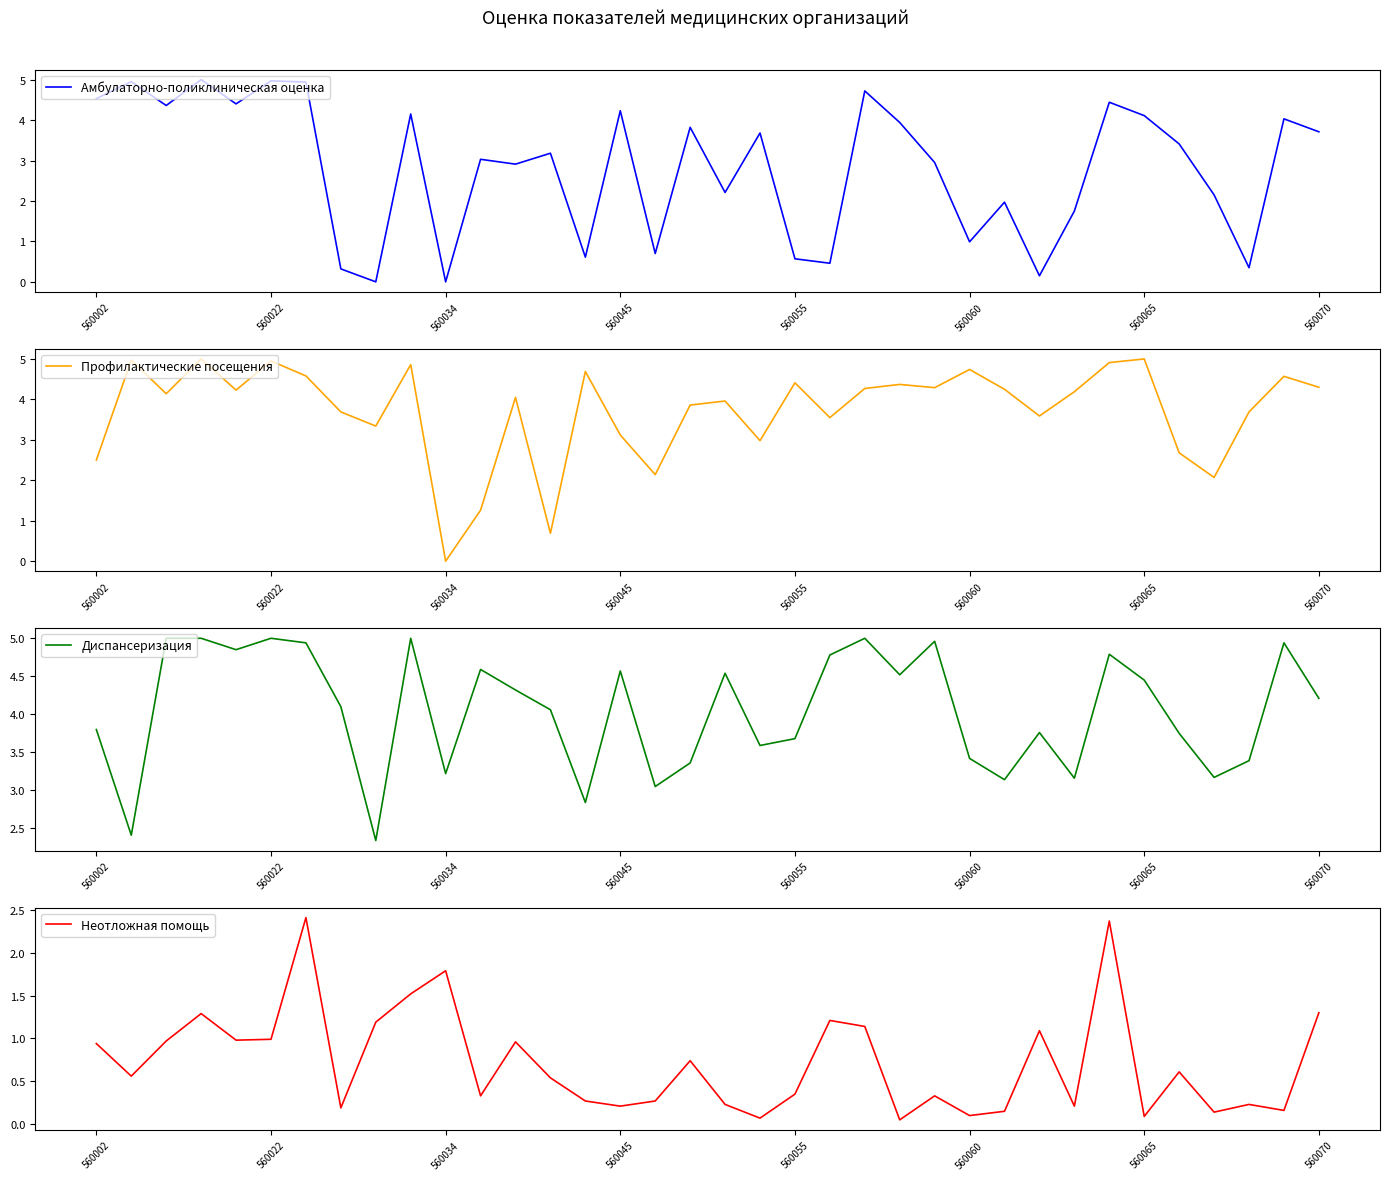

How many categories are shown in the chart?

36